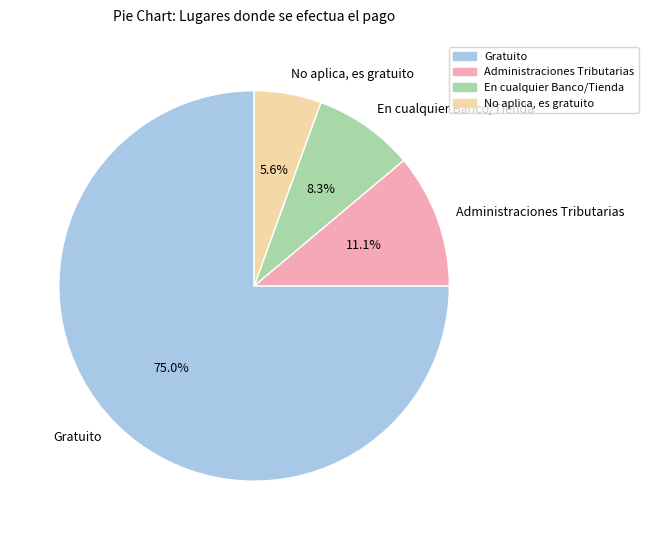

Which slice is the largest?

Gratuito